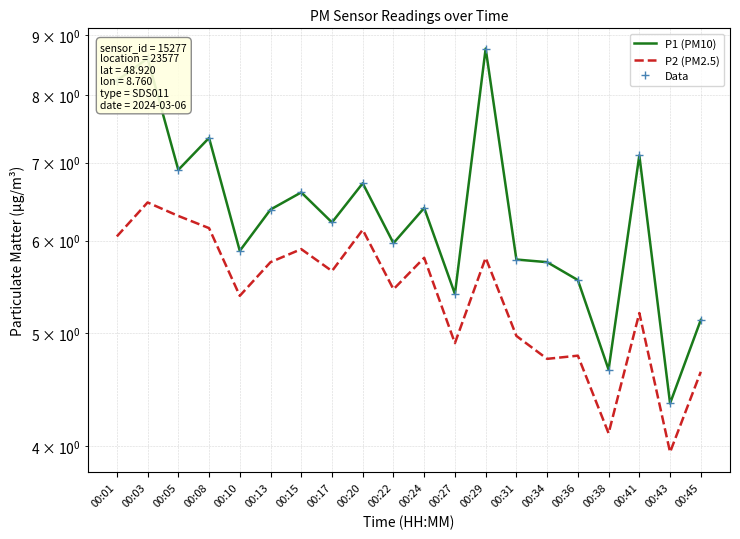

Reading left to right, extract all data points from this chart.

P1 (PM10): 00:01=8.2	00:03=8.6	00:05=6.9	00:08=7.3	00:10=5.9	00:13=6.4	00:15=6.6	00:17=6.2	00:20=6.7	00:22=6.0	00:24=6.4	00:27=5.4	00:29=8.8	00:31=5.8	00:34=5.8	00:36=5.5	00:38=4.7	00:41=7.1	00:43=4.3	00:45=5.1
P2 (PM2.5): 00:01=6.0	00:03=6.5	00:05=6.3	00:08=6.2	00:10=5.4	00:13=5.8	00:15=5.9	00:17=5.7	00:20=6.1	00:22=5.5	00:24=5.8	00:27=4.9	00:29=5.8	00:31=5.0	00:34=4.8	00:36=4.8	00:38=4.1	00:41=5.2	00:43=4.0	00:45=4.6
Data: 00:01=8.2	00:03=8.6	00:05=6.9	00:08=7.3	00:10=5.9	00:13=6.4	00:15=6.6	00:17=6.2	00:20=6.7	00:22=6.0	00:24=6.4	00:27=5.4	00:29=8.8	00:31=5.8	00:34=5.8	00:36=5.5	00:38=4.7	00:41=7.1	00:43=4.3	00:45=5.1